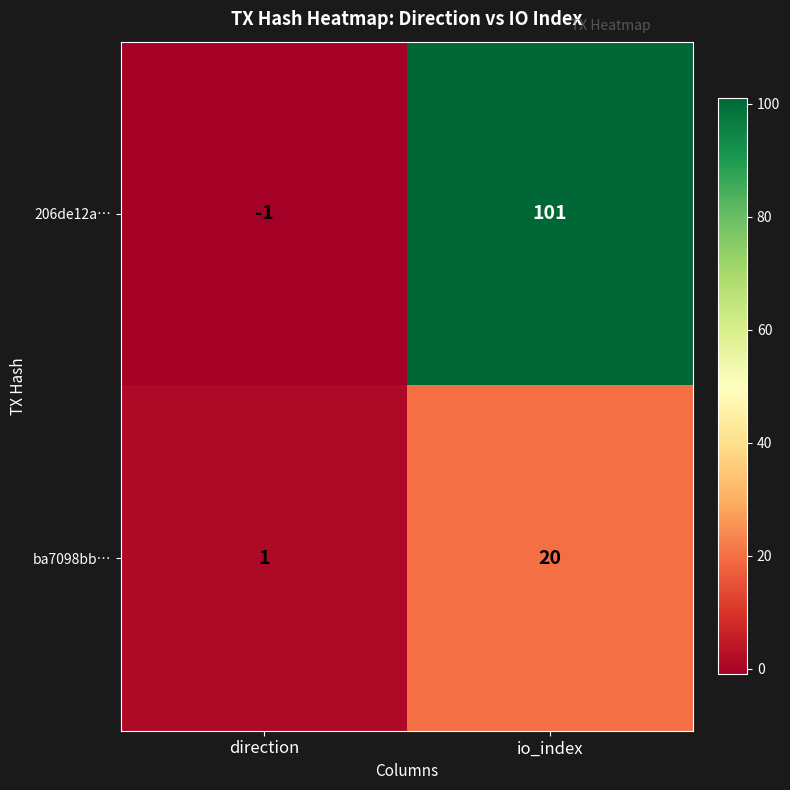

Which series changed the most between direction and io_index?

206de12a…